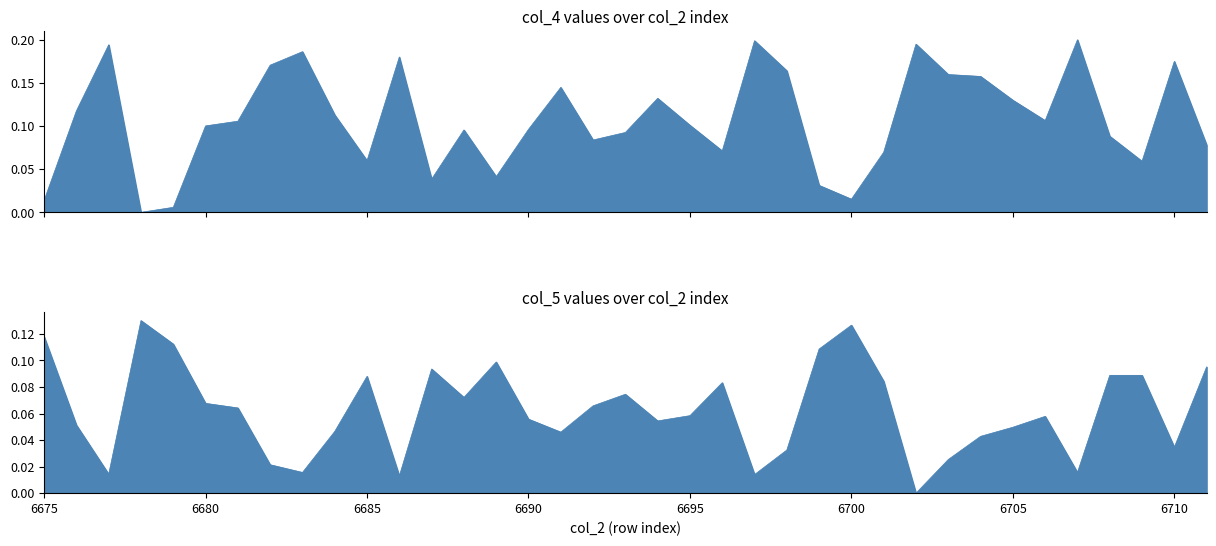

How many intersections are there between col_5 and col_4?

16